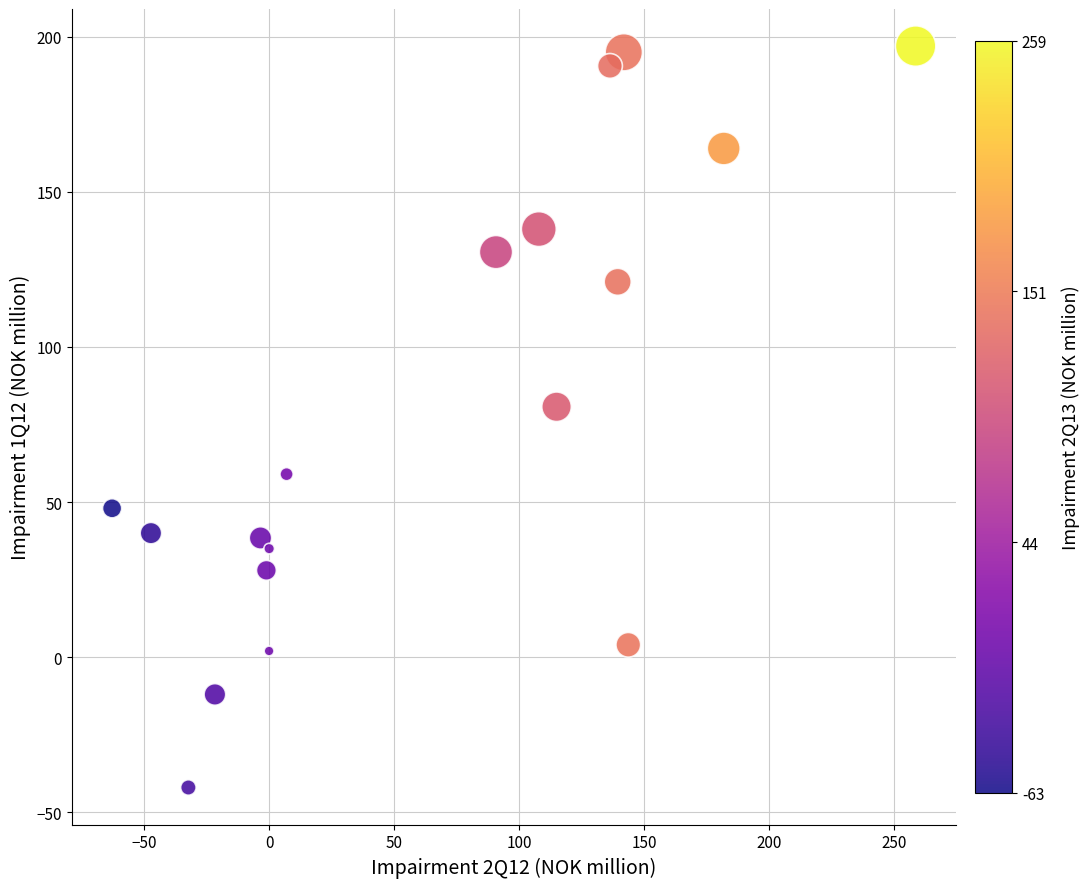

What Y value in the scatter plot is closest to 77?

80.7